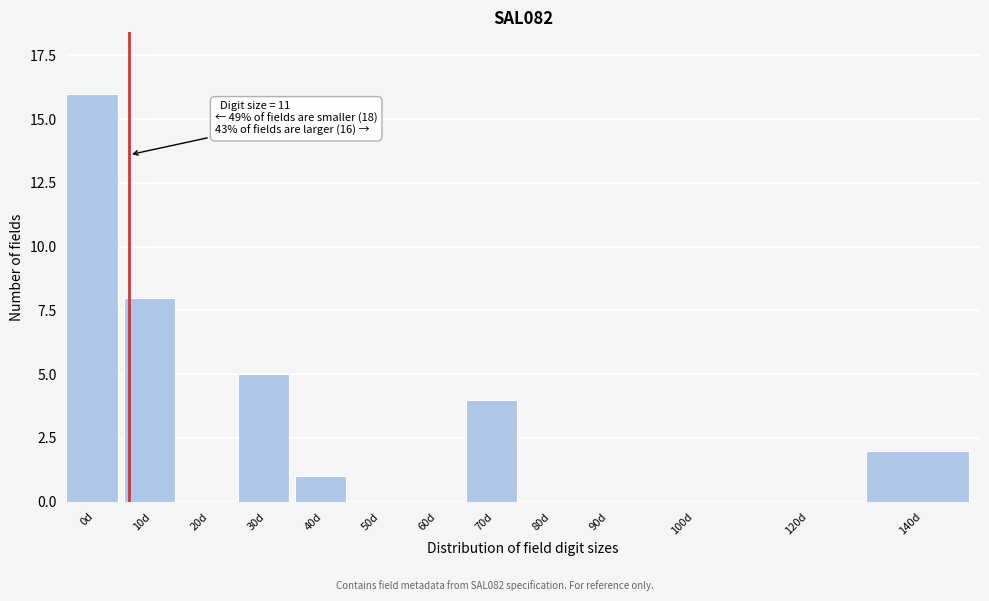

Reading right to left, extract all data points from this chart.

140d=2	120d=0	100d=0	90d=0	80d=0	70d=4	60d=0	50d=0	40d=1	30d=5	20d=0	10d=8	0d=16